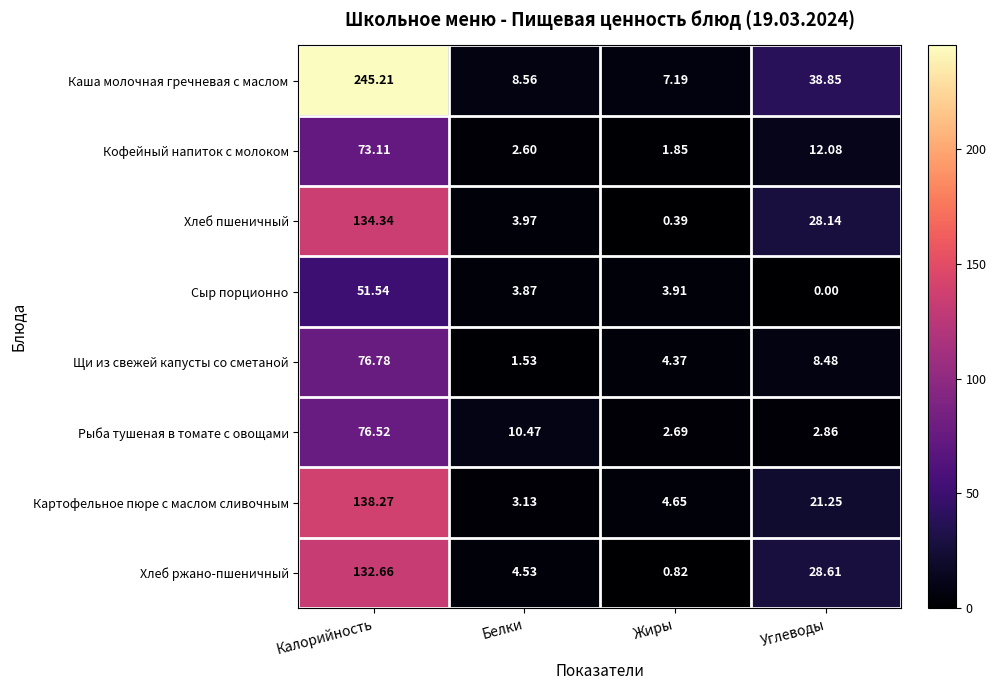

How many data points does each series have?

4